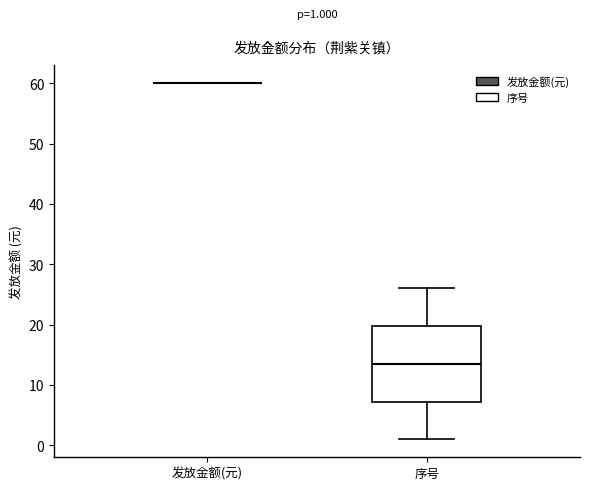

Comparing the boxes themselves (not the whiskers), which one is the tallest?

序号